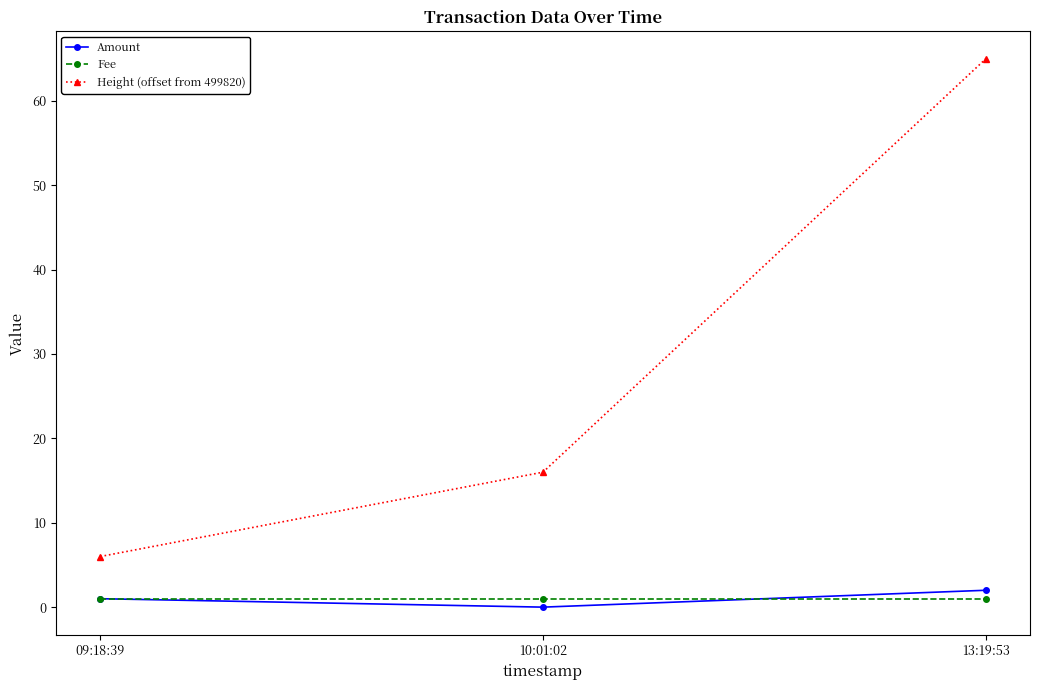

The Height (offset from 499820) series shows 65 at 13:19:53. True or false?

True